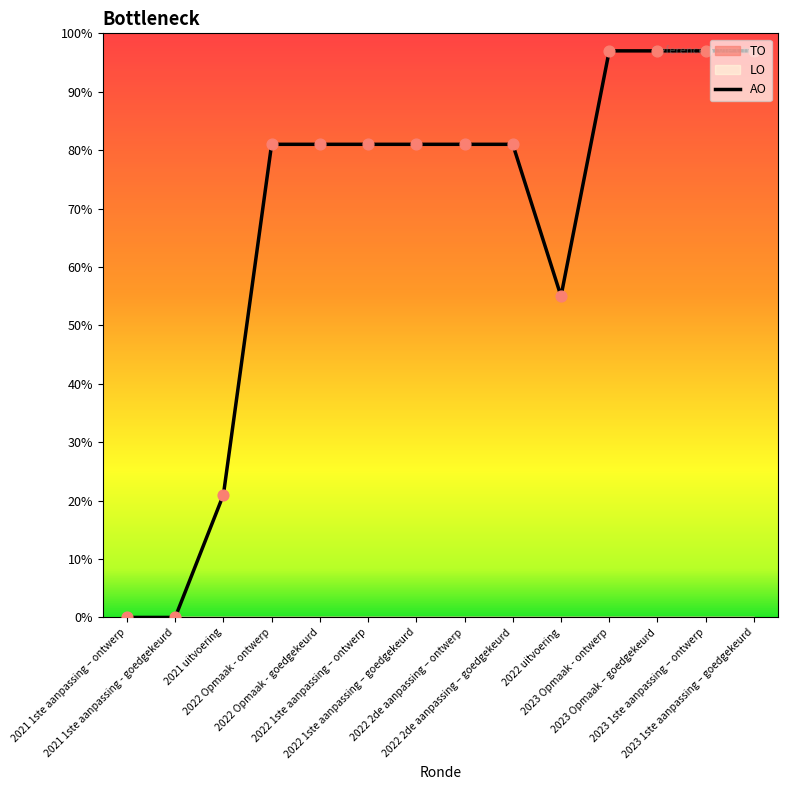

Which has a higher value, 2023 Opmaak – goedgekeurd or 2022 Opmaak - ontwerp?

2023 Opmaak – goedgekeurd